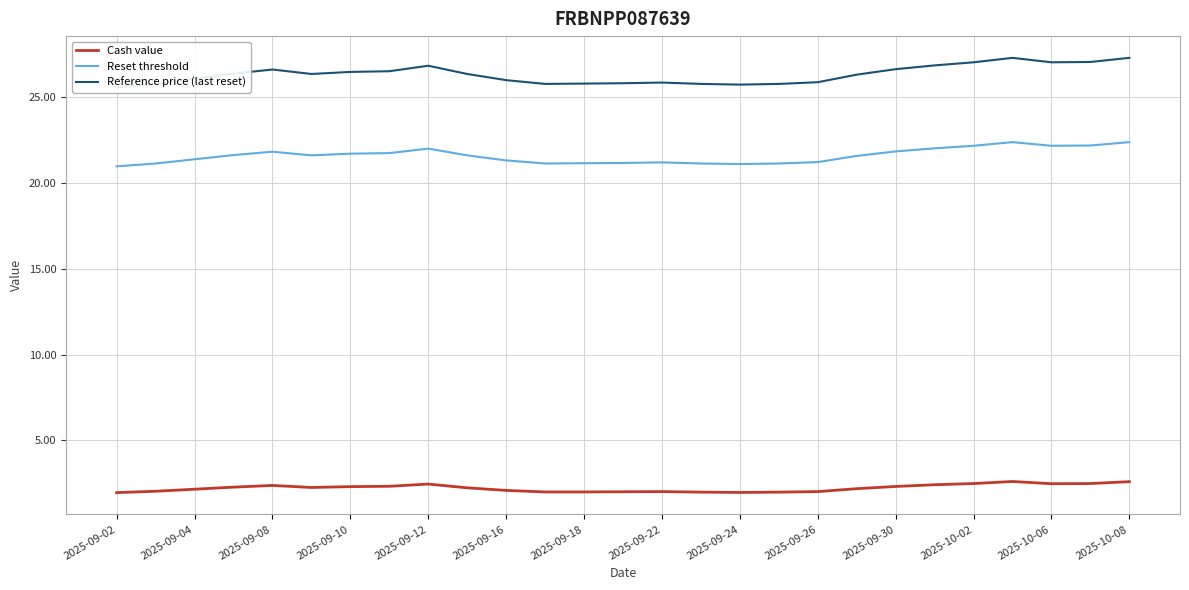

Is it true that Reset threshold equals 13.4 at 2025-10-02?

False